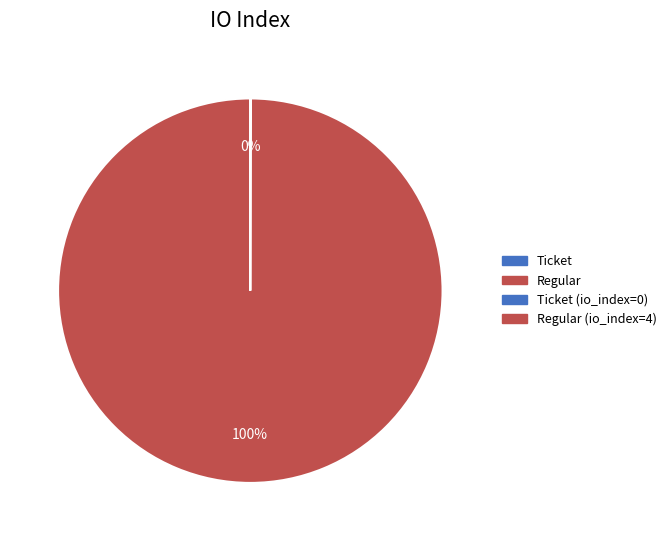

To the nearest percent, what is the difference between the largest and smallest slice percentages?

100%